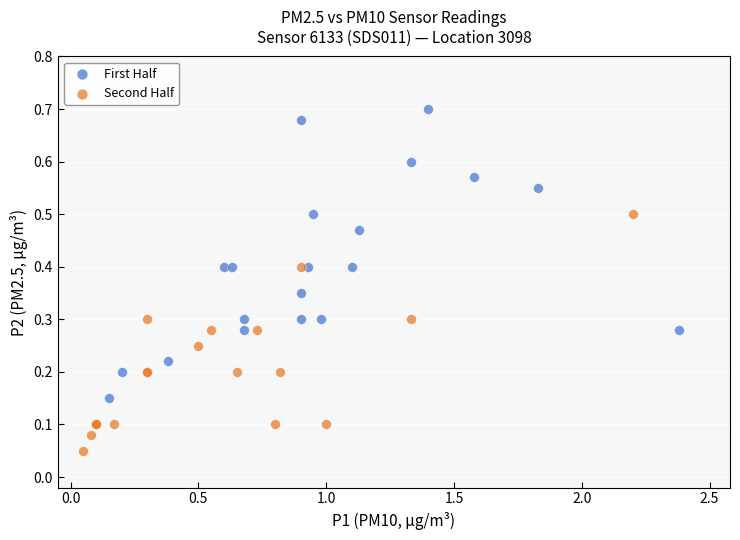

What are all the series names shown in the legend?

First Half, Second Half